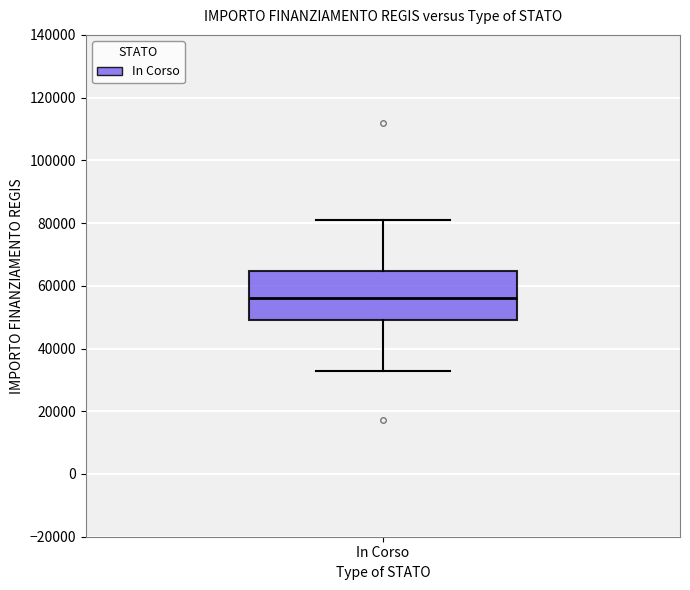

Transcribe this box plot: give where the median line is, the range the box spans, and where the two whiskers end, as read against the y-axis. The values are not printed on the chart, so give them approximately, as read against the axis.

median 56000, box 50000 to 64000, whiskers 32000 to 80000